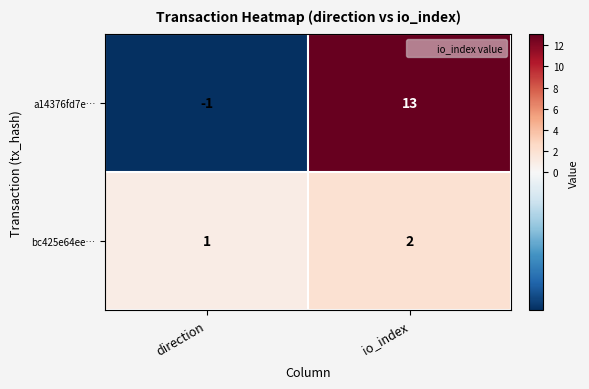

Which series changed the most between direction and io_index?

a14376fd7e…